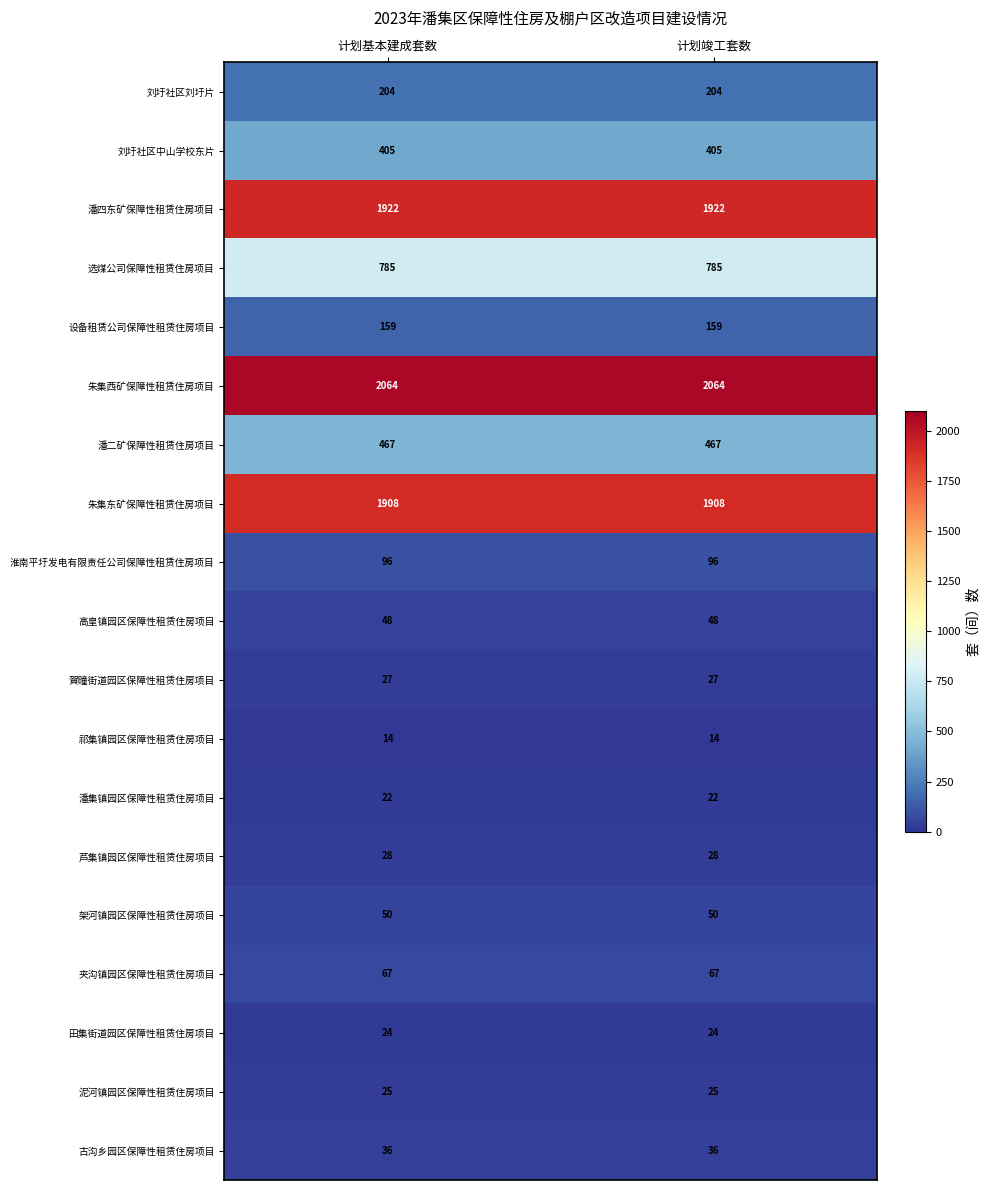

Read the 夹沟镇园区保障性租赁住房项目 value at 计划竣工套数.

67